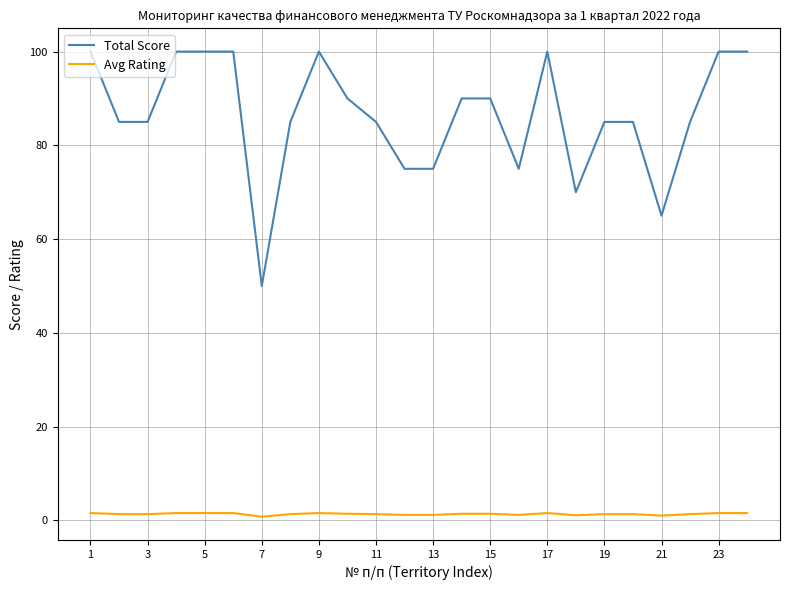

What is the difference between the maximum and minimum values in the Total Score series?

50.0